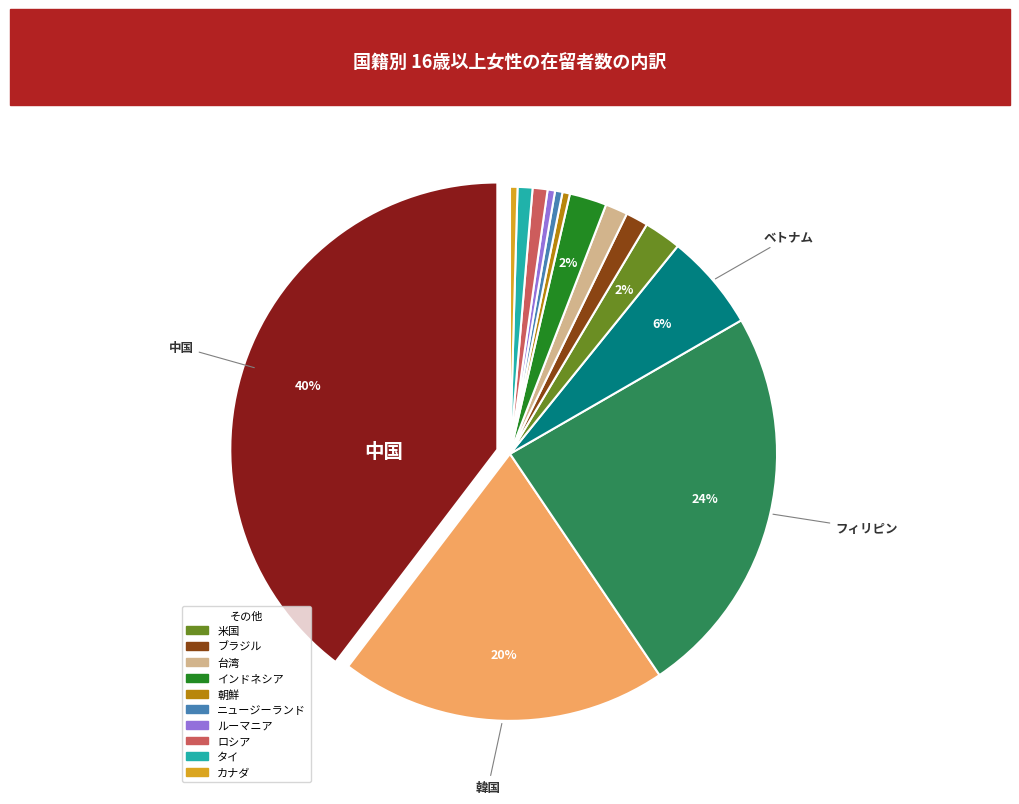

To the nearest percent, what is the average slice percentage?

7%